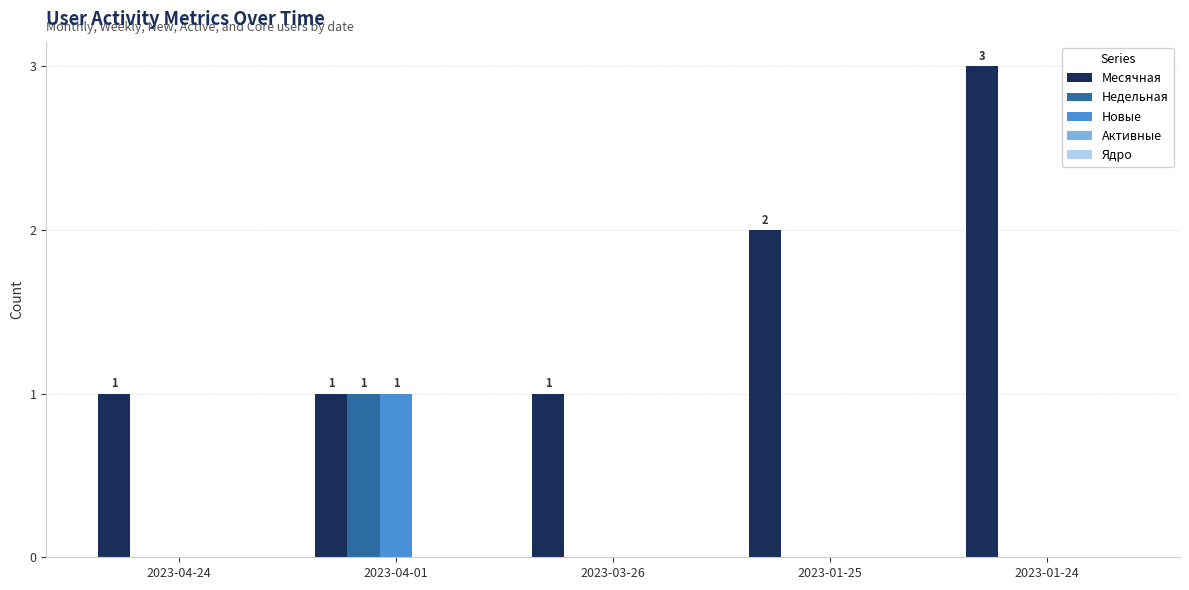

What is the greatest value displayed?

3